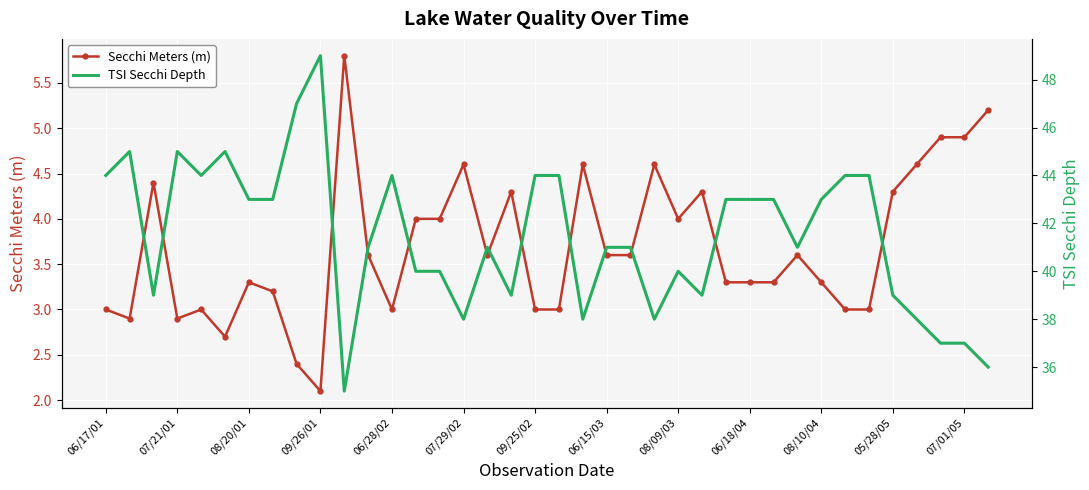

True or false: Secchi Meters (m) has more than 0 interior local peaks.

True